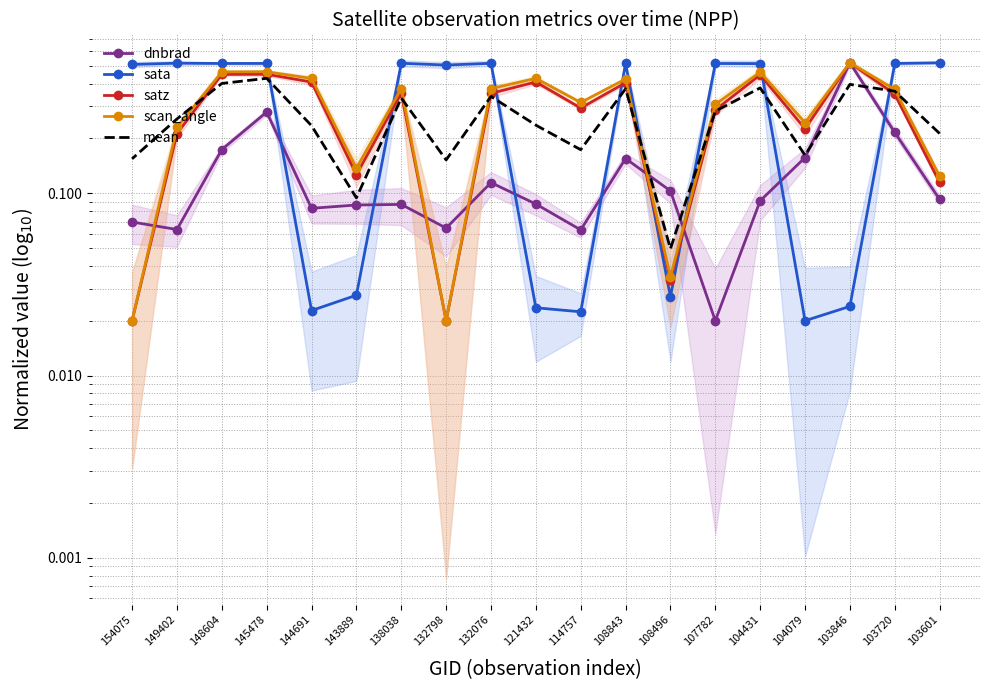

Reading left to right, transcribe all the data shown in this chart.

dnbrad: 103601=0.1	103720=0.2	103846=0.5	104079=0.2	104431=0.1	107782=0.0	108496=0.1	108843=0.2	114757=0.1	121432=0.1	132076=0.1	132798=0.1	138038=0.1	143889=0.1	144691=0.1	145478=0.3	148604=0.2	149402=0.1	154075=0.1
sata: 103601=0.5	103720=0.5	103846=0.0	104079=0.0	104431=0.5	107782=0.5	108496=0.0	108843=0.5	114757=0.0	121432=0.0	132076=0.5	132798=0.5	138038=0.5	143889=0.0	144691=0.0	145478=0.5	148604=0.5	149402=0.5	154075=0.5
satz: 103601=0.1	103720=0.3	103846=0.5	104079=0.2	104431=0.4	107782=0.3	108496=0.0	108843=0.4	114757=0.3	121432=0.4	132076=0.4	132798=0.0	138038=0.4	143889=0.1	144691=0.4	145478=0.4	148604=0.4	149402=0.2	154075=0.0
scan_angle: 103601=0.1	103720=0.4	103846=0.5	104079=0.2	104431=0.5	107782=0.3	108496=0.0	108843=0.4	114757=0.3	121432=0.4	132076=0.4	132798=0.0	138038=0.4	143889=0.1	144691=0.4	145478=0.5	148604=0.5	149402=0.2	154075=0.0
mean: 103601=0.2	103720=0.4	103846=0.4	104079=0.2	104431=0.4	107782=0.3	108496=0.0	108843=0.4	114757=0.2	121432=0.2	132076=0.3	132798=0.2	138038=0.3	143889=0.1	144691=0.2	145478=0.4	148604=0.4	149402=0.3	154075=0.2